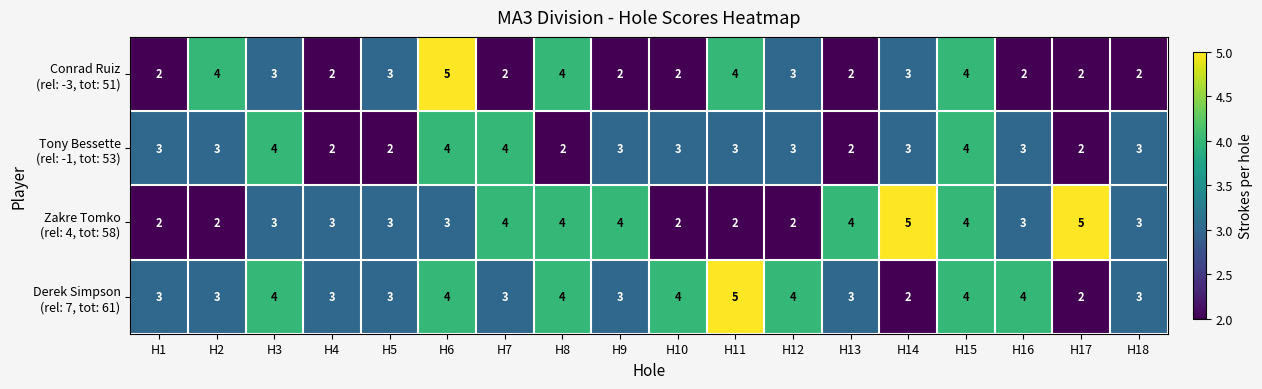

What is the greatest value displayed?

5